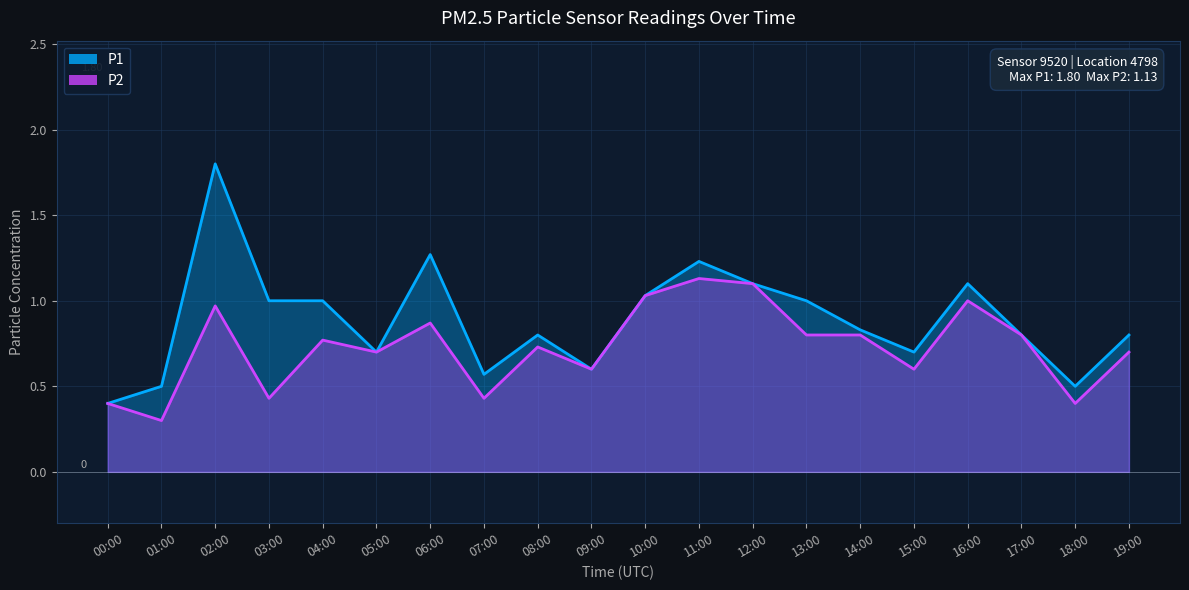

What is the difference between the second highest and minimum values in the P1 series?

0.9